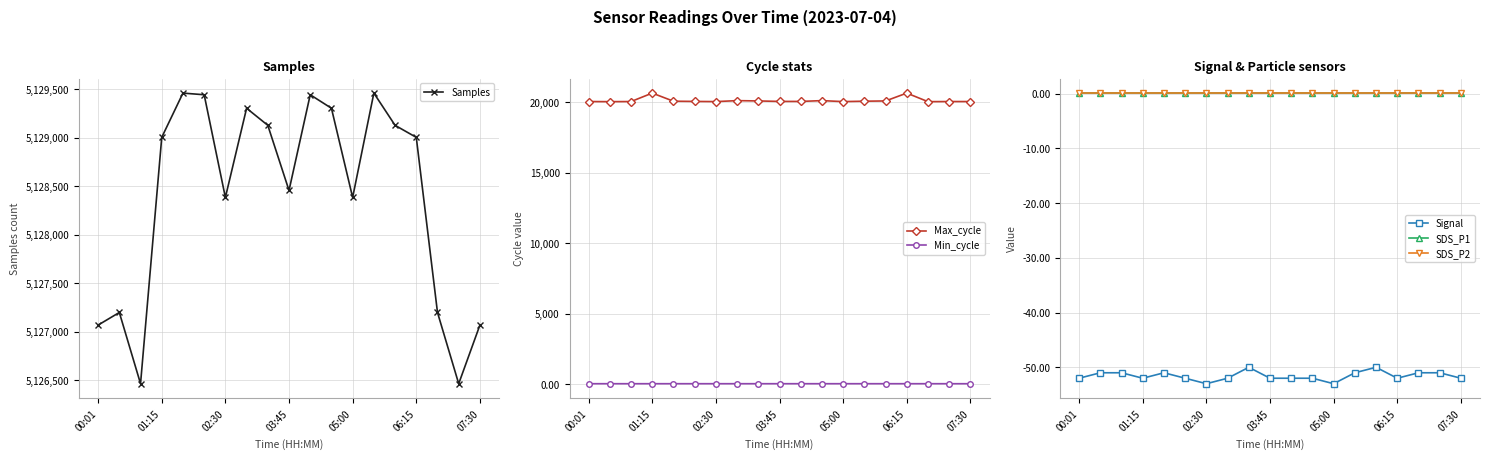

How many lines are shown in the chart?

6